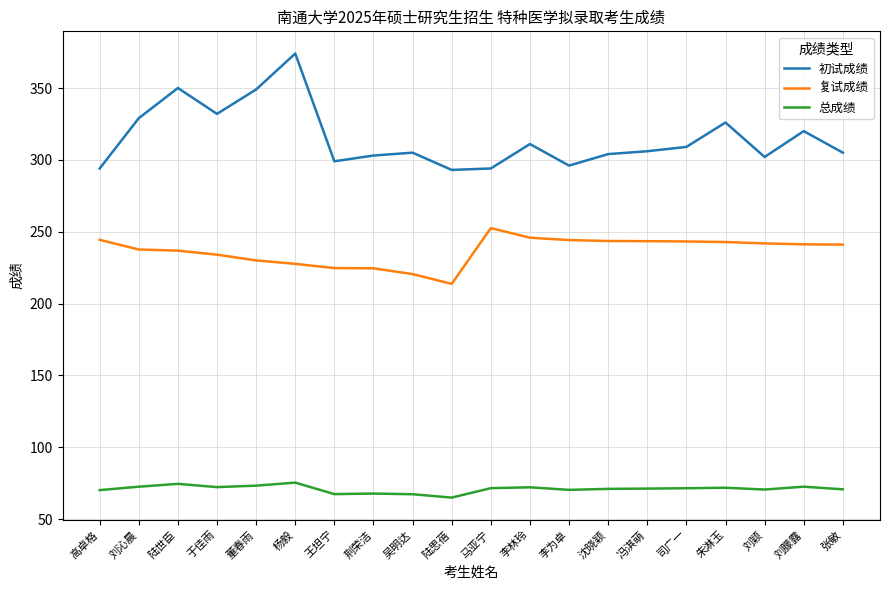

True or false: 总成绩 and 复试成绩 intersect in this chart.

False